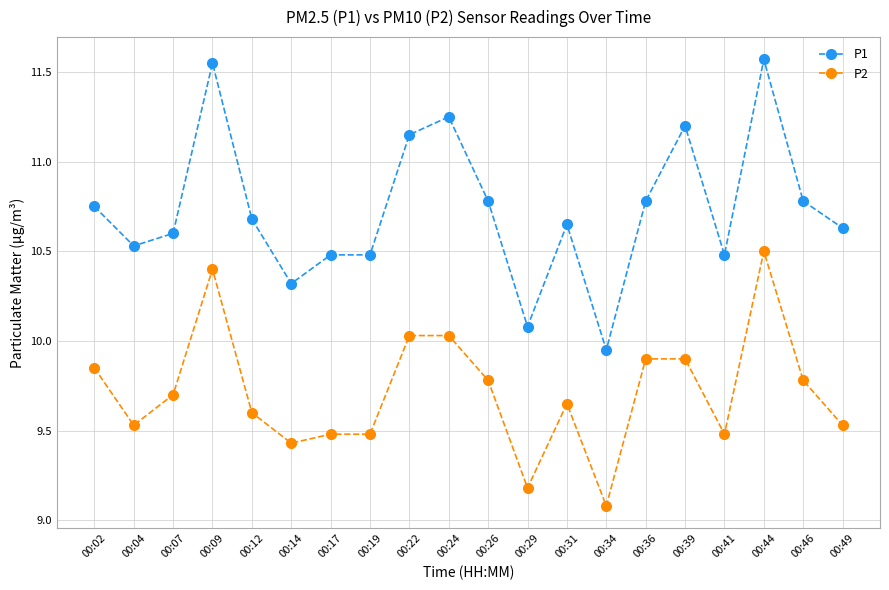

List the series in order of their overall mean, lowest first.

P2, P1